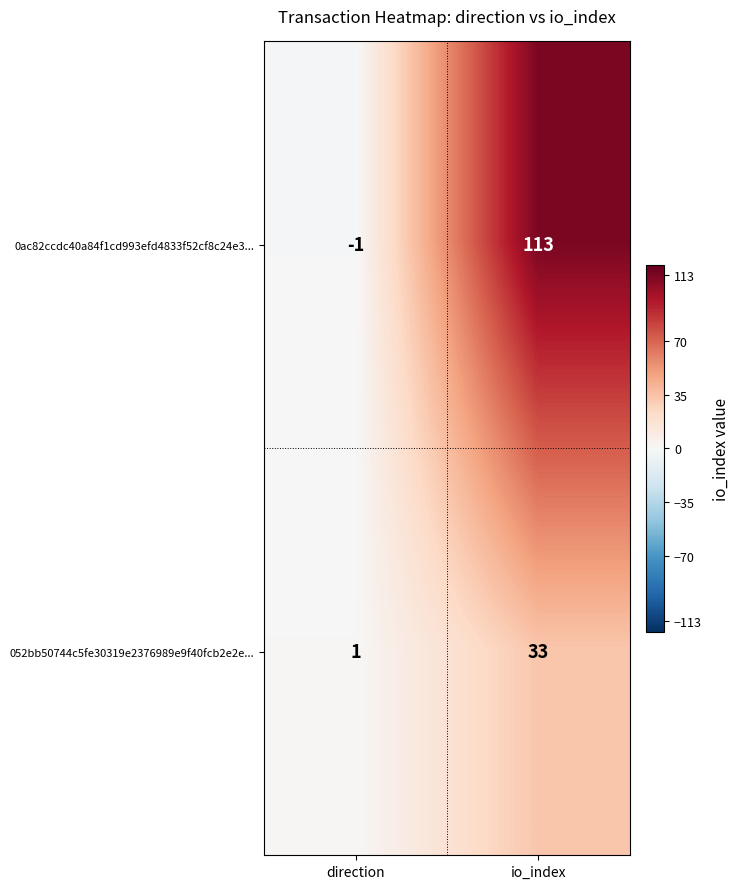

Which series changed the most between direction and io_index?

0ac82ccdc40a84f1cd993efd4833f52cf8c24e3...